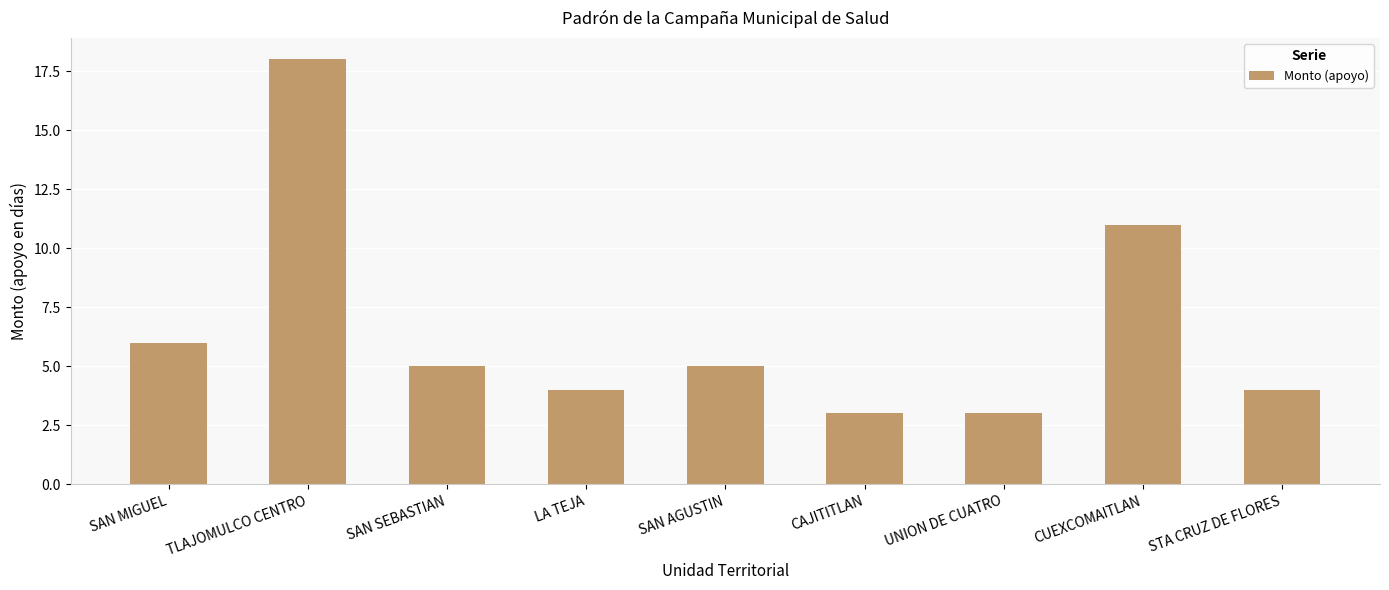

What is the difference between the values at UNION DE CUATRO and SAN MIGUEL?

3